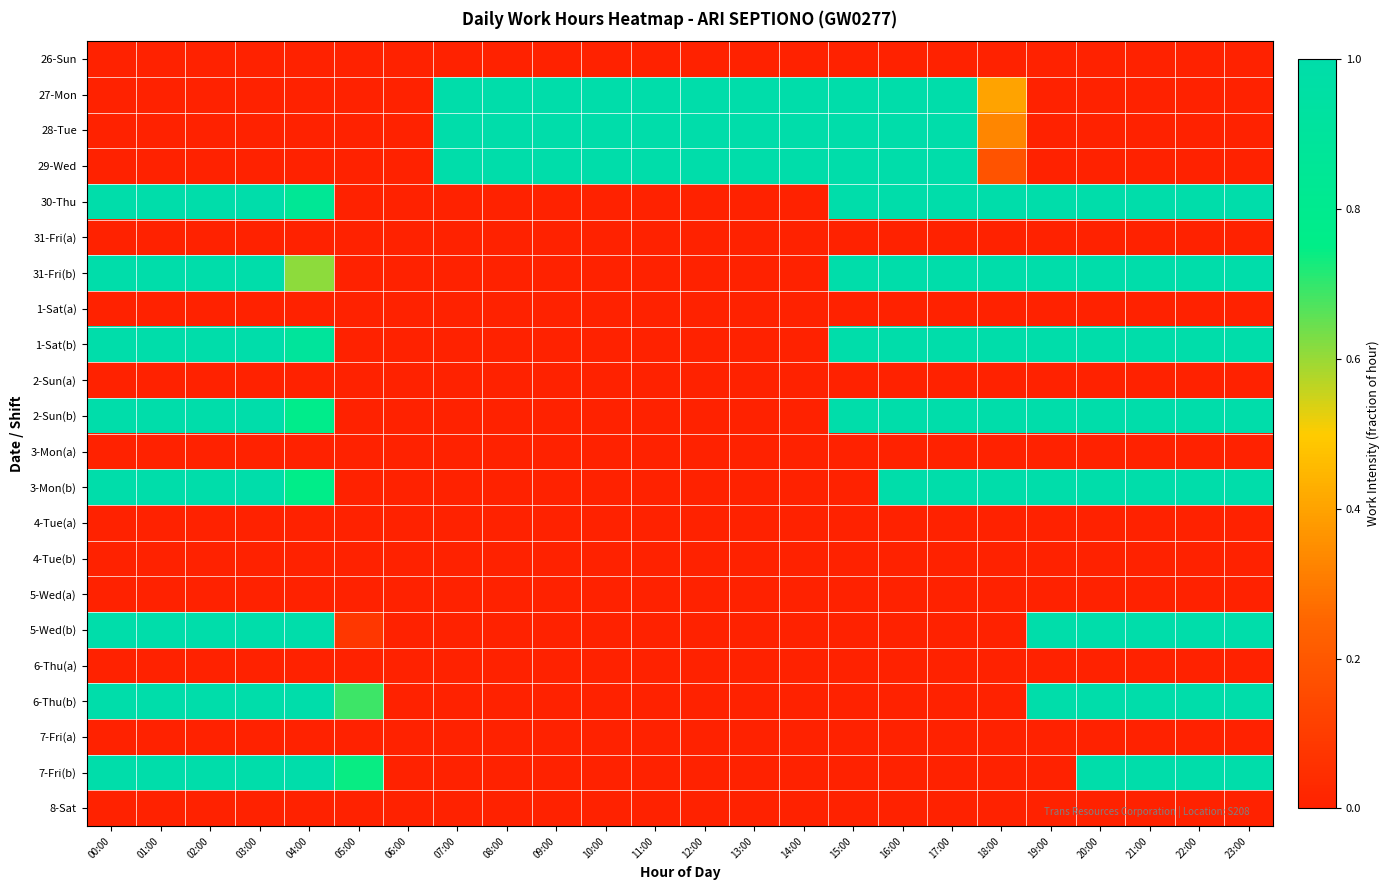

Rank the series by their maximum value, from lowest to highest.

26-Sun, 31-Fri(a), 1-Sat(a), 2-Sun(a), 3-Mon(a), 4-Tue(a), 4-Tue(b), 5-Wed(a), 6-Thu(a), 7-Fri(a), 8-Sat, 27-Mon, 28-Tue, 29-Wed, 30-Thu, 31-Fri(b), 1-Sat(b), 2-Sun(b), 3-Mon(b), 5-Wed(b), 6-Thu(b), 7-Fri(b)